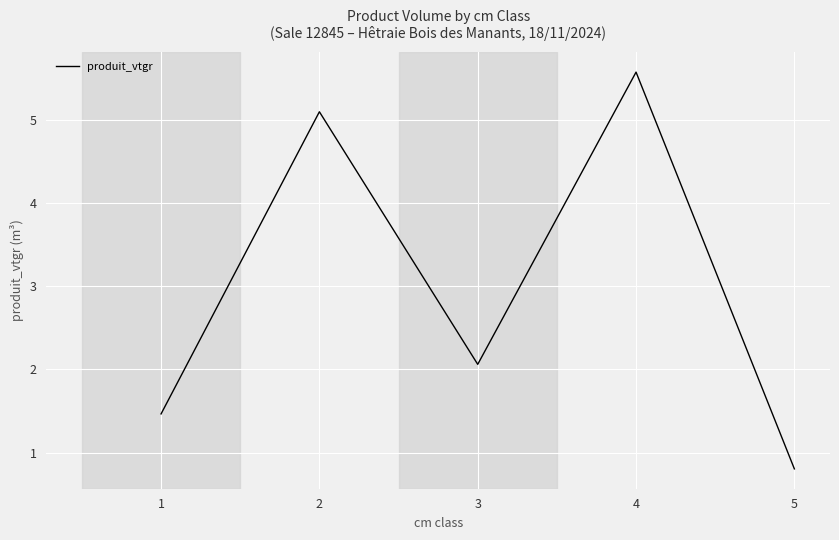

What is the change in value from 2 to 5?

-4.3